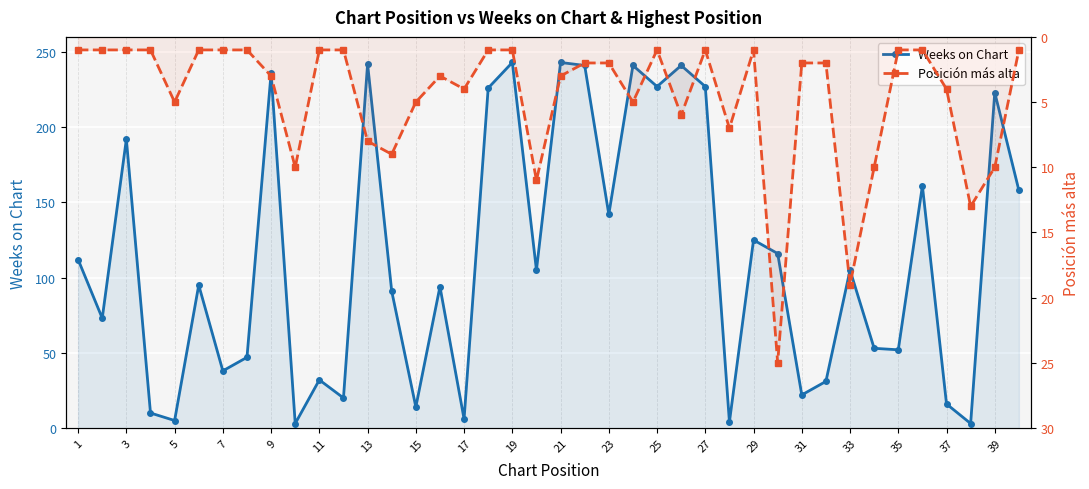

Rank the series at 5 from highest to lowest value.

Weeks on Chart, Posición más alta